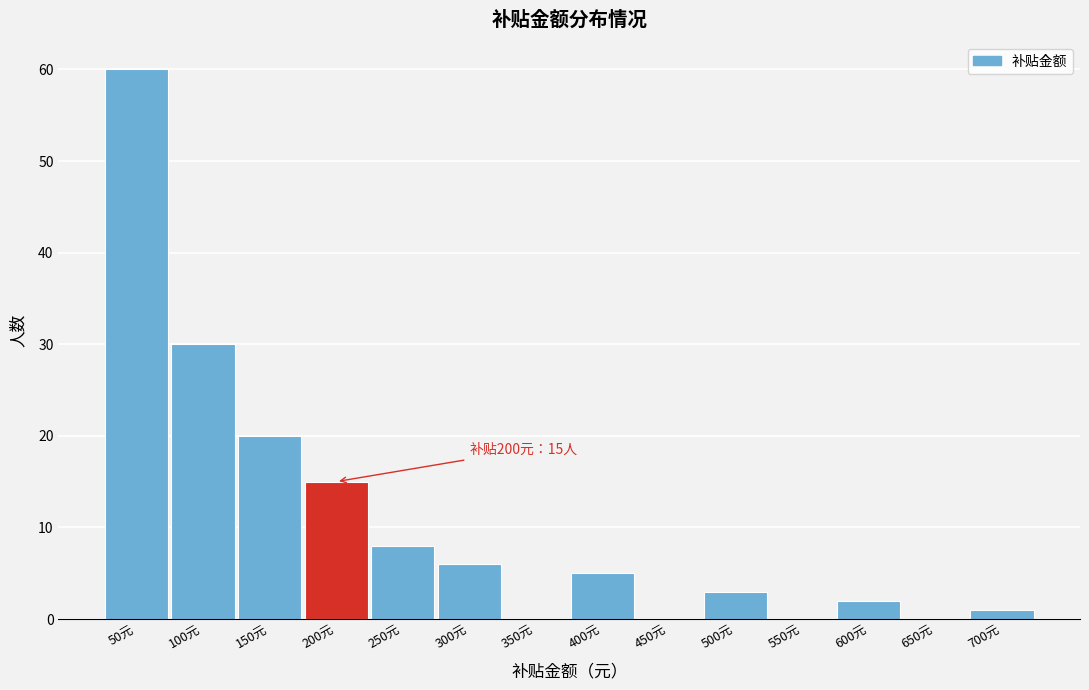

Reading left to right, transcribe all the data shown in this chart.

50元=60	100元=30	150元=20	200元=15	250元=8	300元=6	350元=0	400元=5	450元=0	500元=3	550元=0	600元=2	650元=0	700元=1